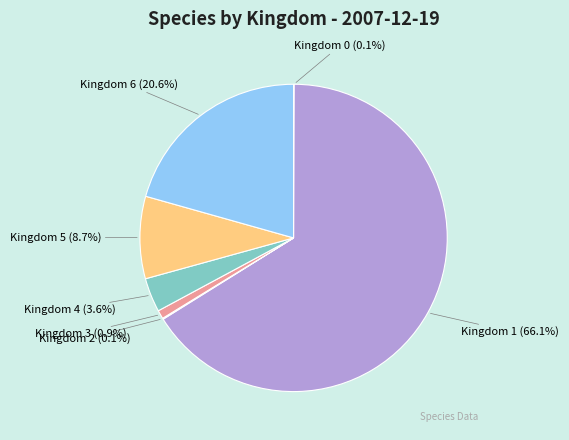

Which slice is the largest?

Kingdom 1